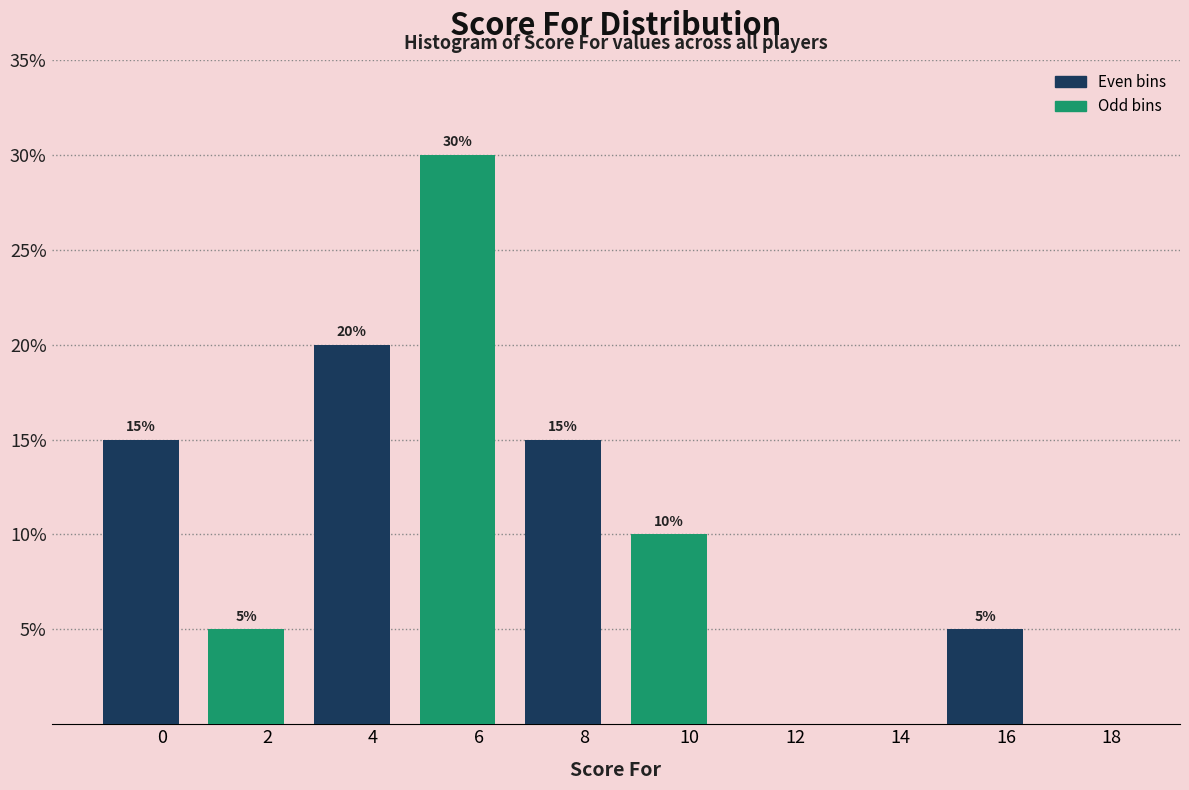

Reading left to right, list all the values displayed in this chart.

0=15	2=5	4=20	6=30	8=15	10=10	12=0	14=0	16=5	18=0